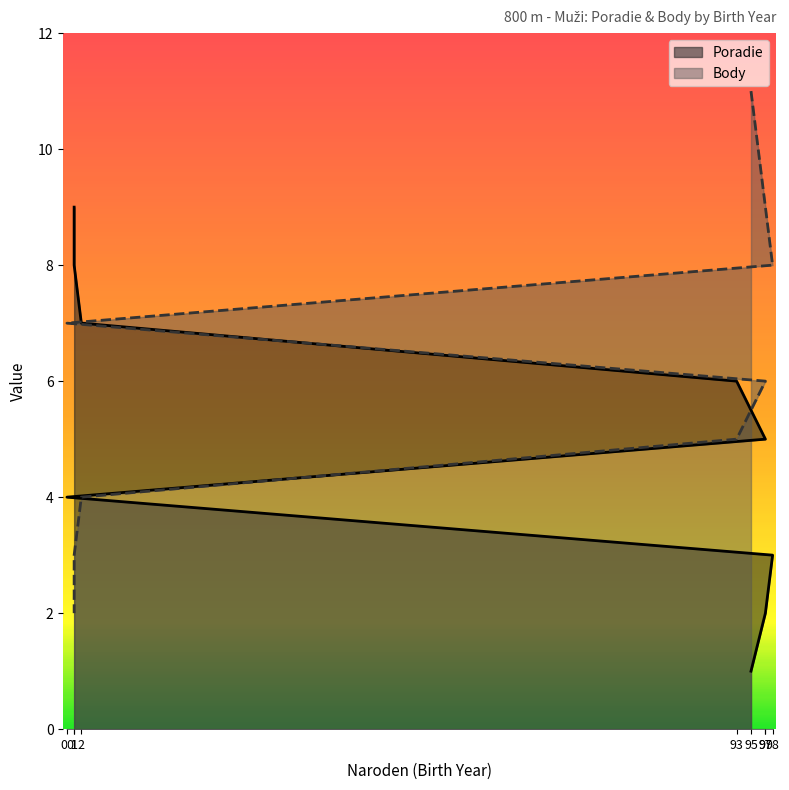

The Body series shows 11 at 95. True or false?

True